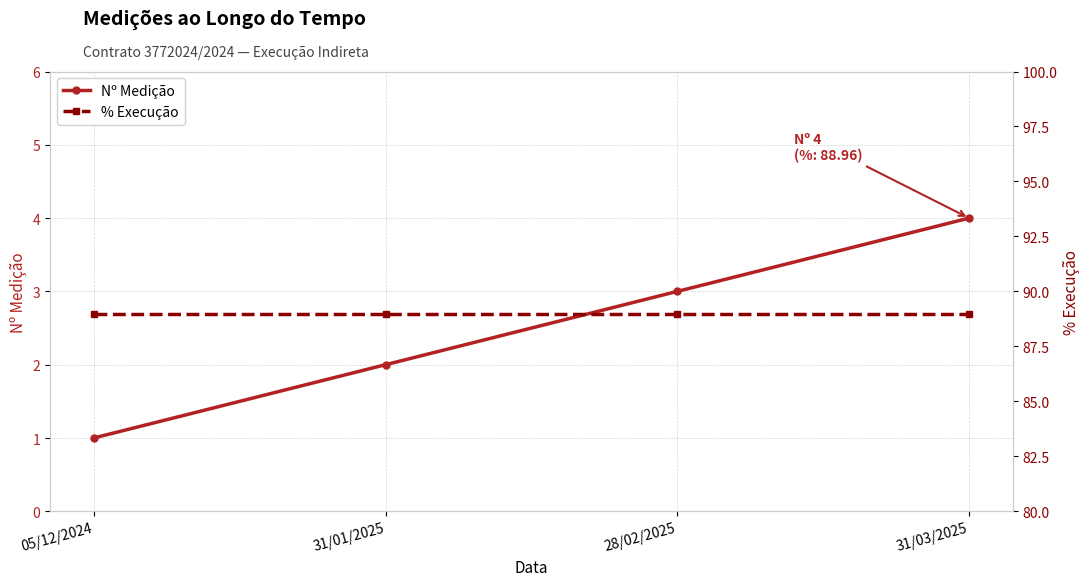

Rank the series by their average value, from lowest to highest.

Nº Medição, % Execução